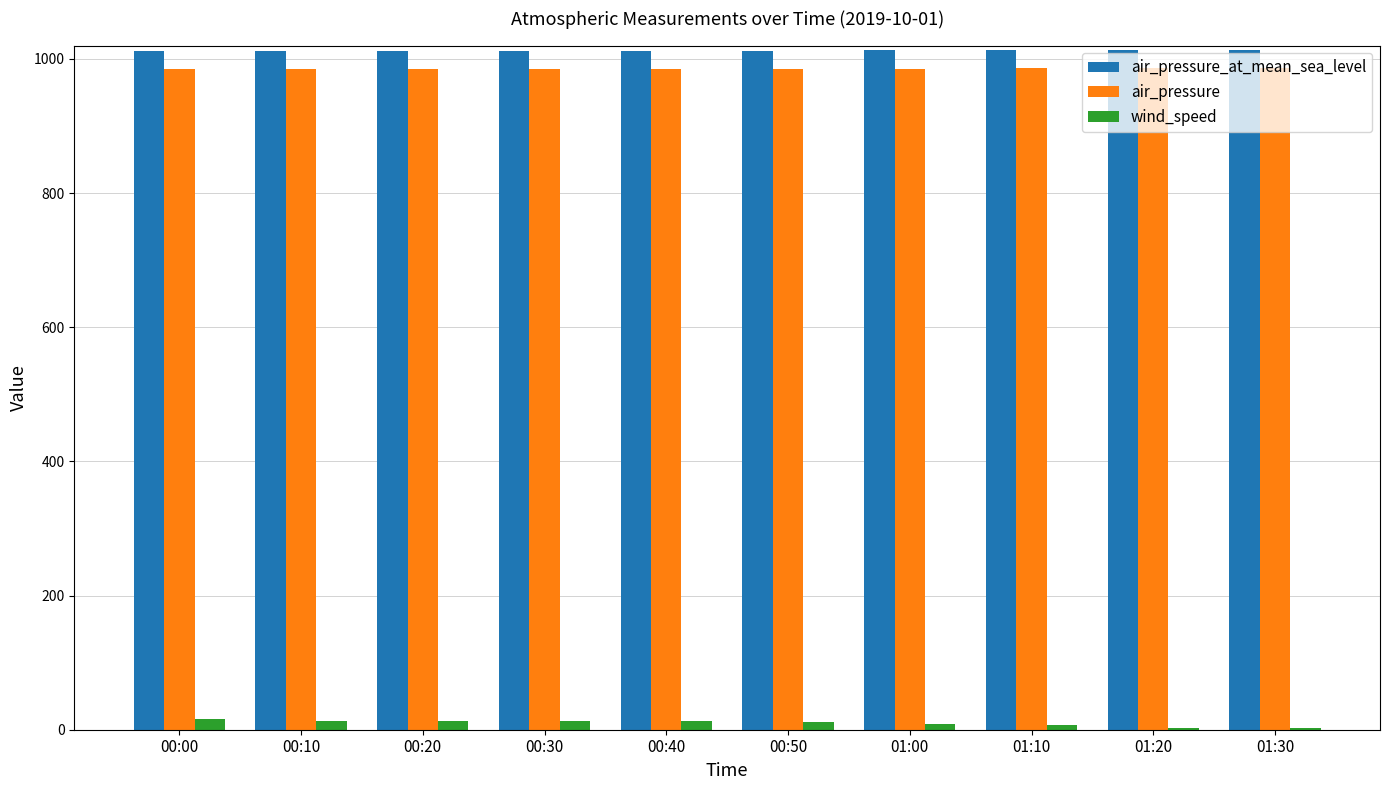

What is the maximum value shown in the chart?

1013.8